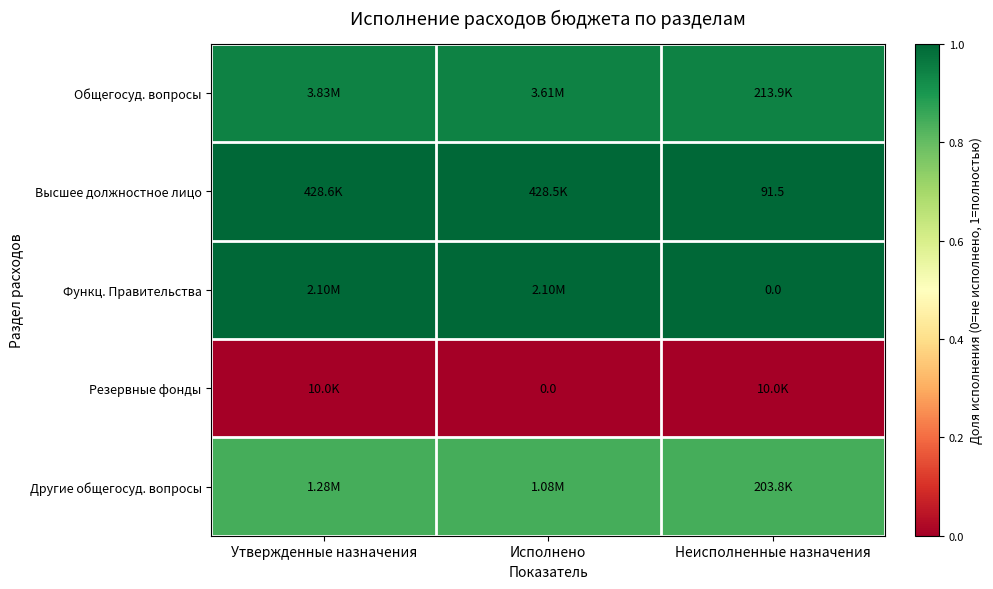

Which series changed the most between Утвержденные назначения and Исполнено?

Общегосуд. вопросы